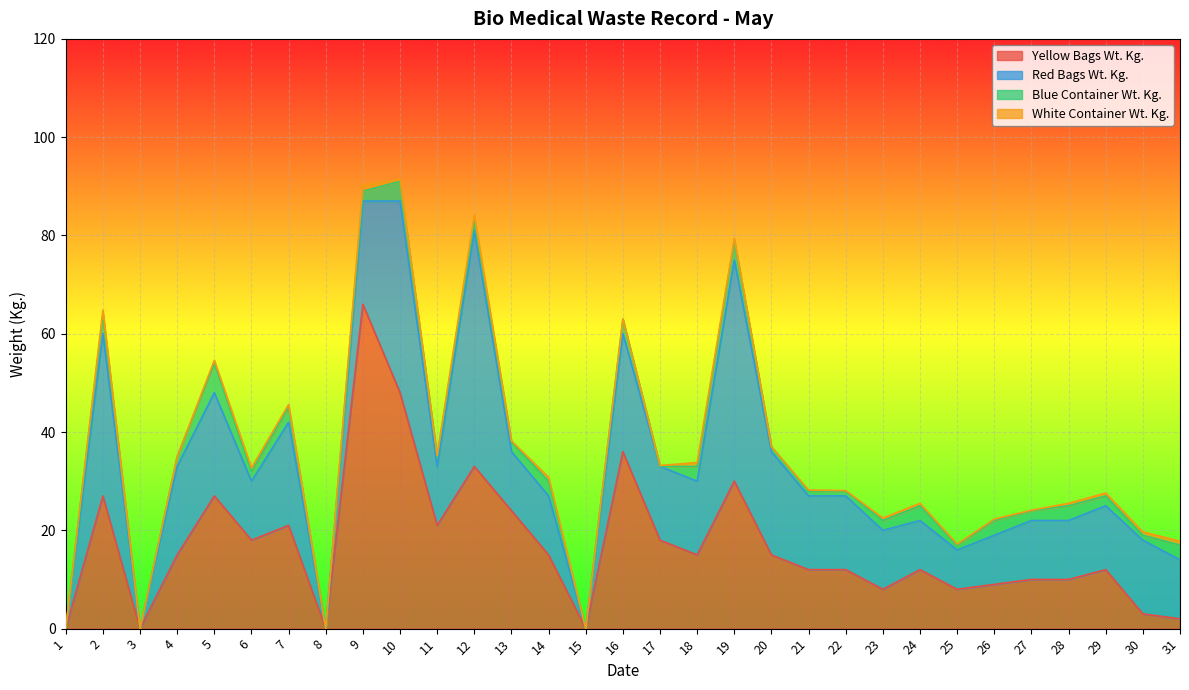

True or false: White Container Wt. Kg. and Yellow Bags Wt. Kg. intersect in this chart.

False